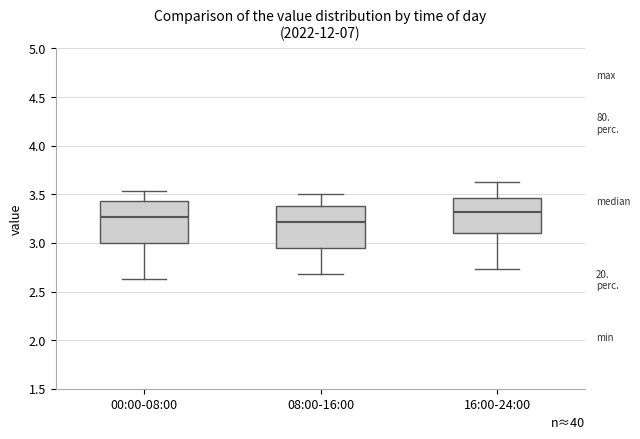

Where is the lower edge of the box for 16:00-24:00 on the y-axis? The values are not printed on the chart, so give them approximately, as read against the axis.

3.10